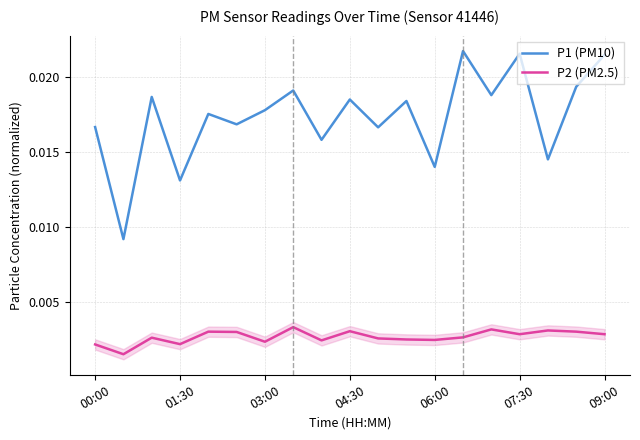

True or false: P2 (PM2.5) and P1 (PM10) cross at least once.

False